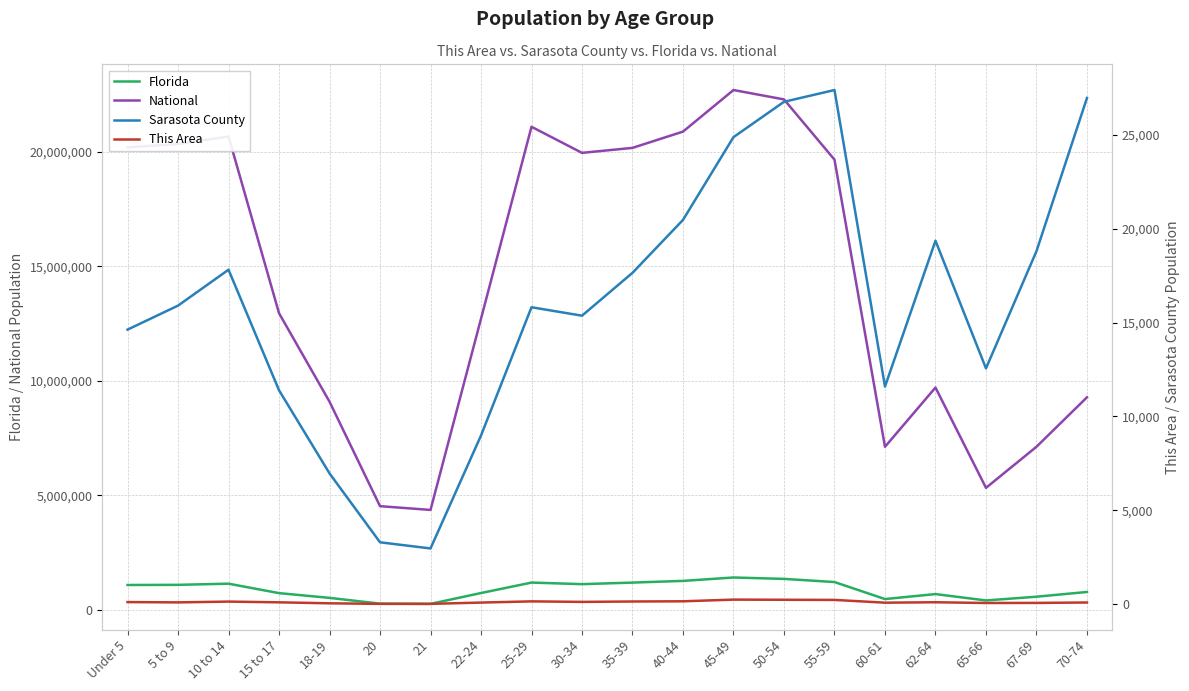

Does the chart display data point markers on the line(s)?

No